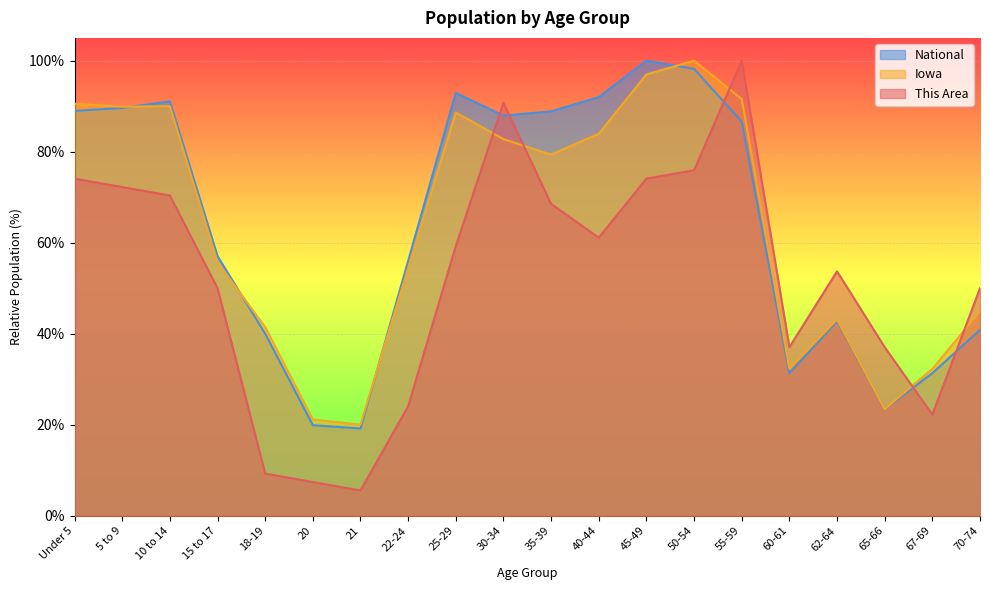

What is the highest value of the Iowa series?

100.0